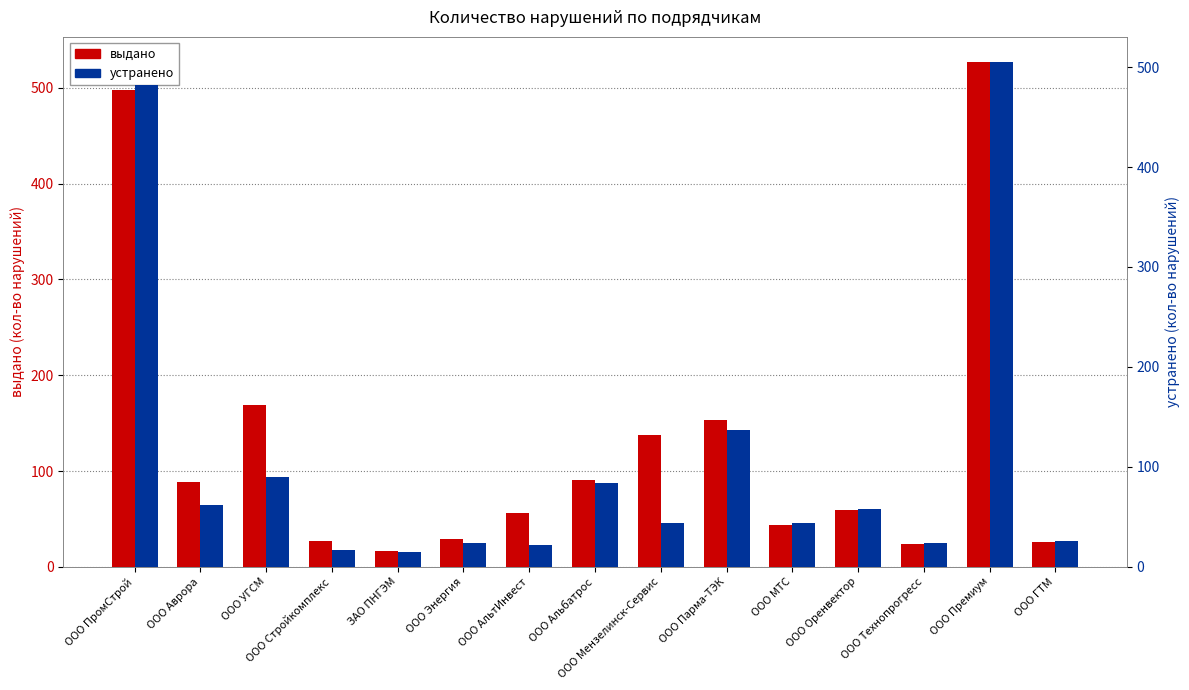

At which label does устранено first exceed 44?

ООО ПромСтрой